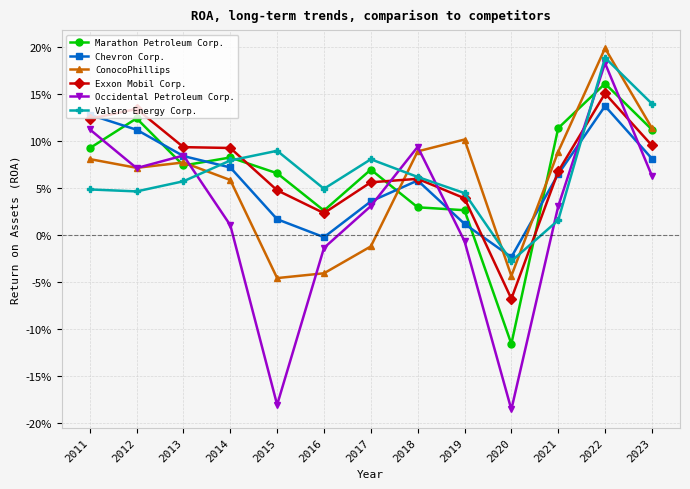

At which label does Exxon Mobil Corp. reach its minimum?

2020